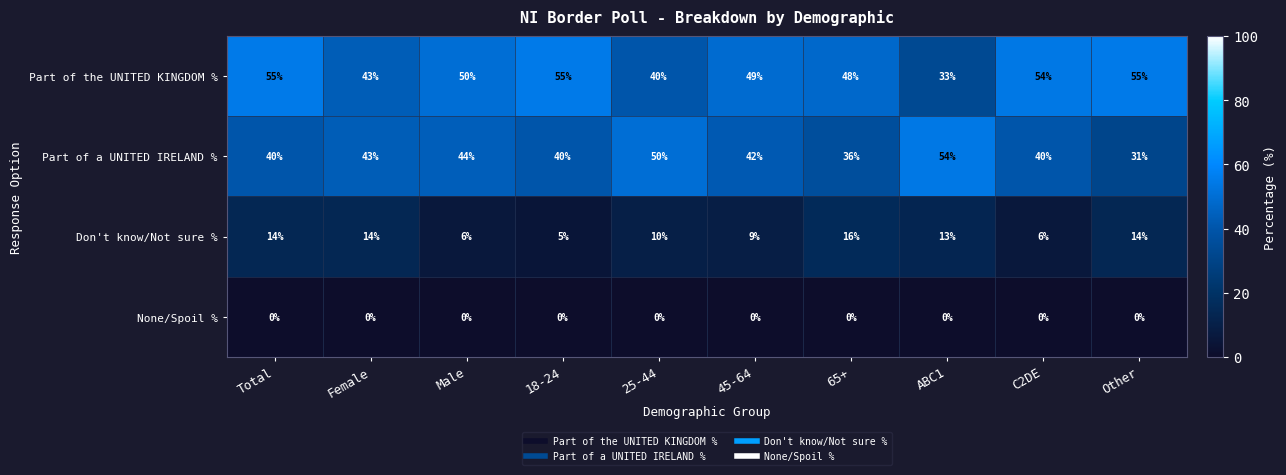

At which label does Part of the UNITED KINGDOM % reach its minimum?

ABC1